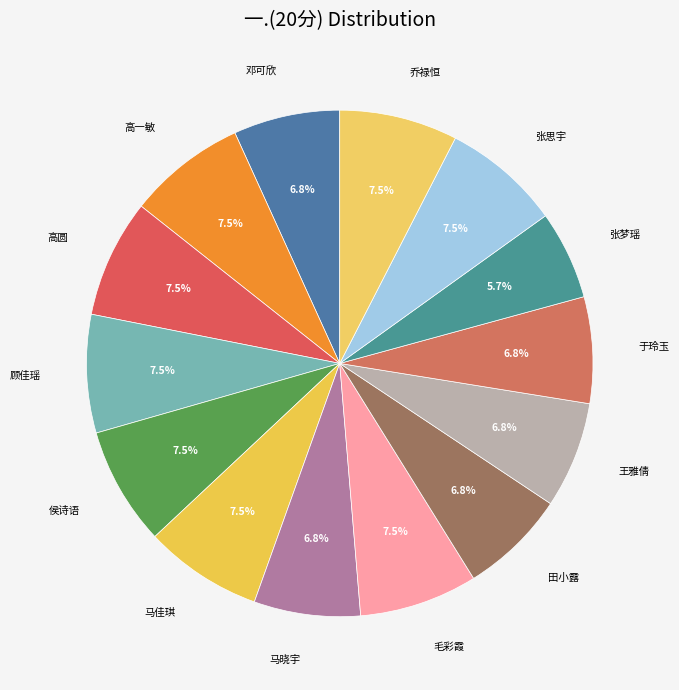

How many slices are in this pie chart?

14